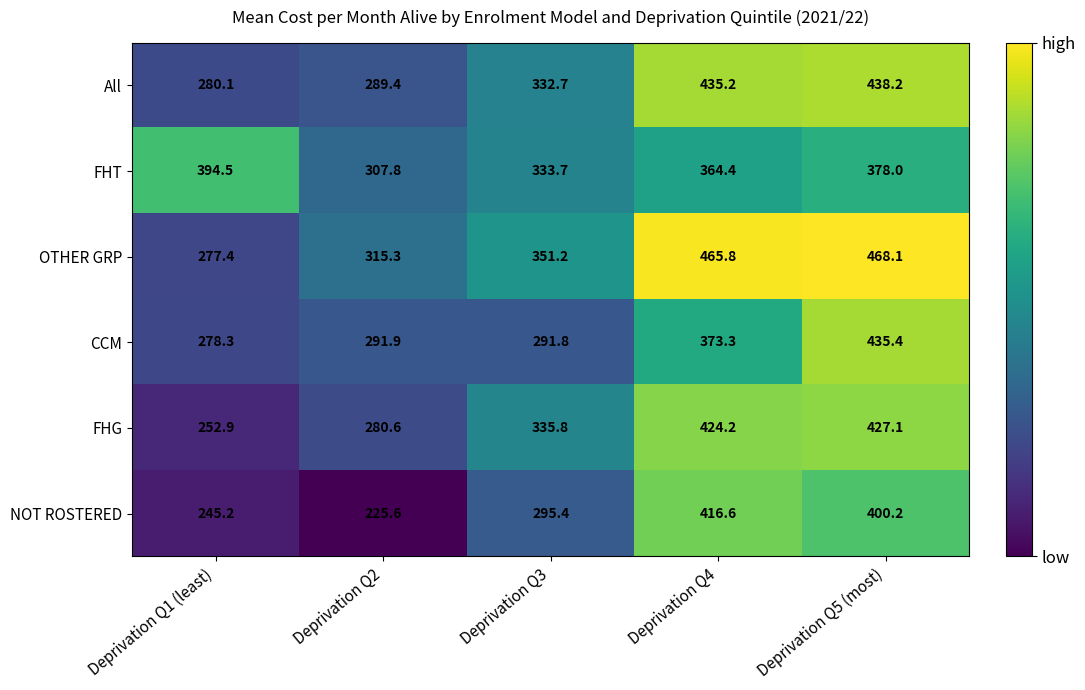

Reading left to right, what are all the values shown in this chart?

All: 280.1	289.4	332.7	435.2	438.2
FHT: 394.5	307.8	333.7	364.4	378.0
OTHER GRP: 277.4	315.3	351.2	465.8	468.1
CCM: 278.3	291.9	291.8	373.3	435.4
FHG: 252.9	280.6	335.8	424.2	427.1
NOT ROSTERED: 245.2	225.6	295.4	416.6	400.2